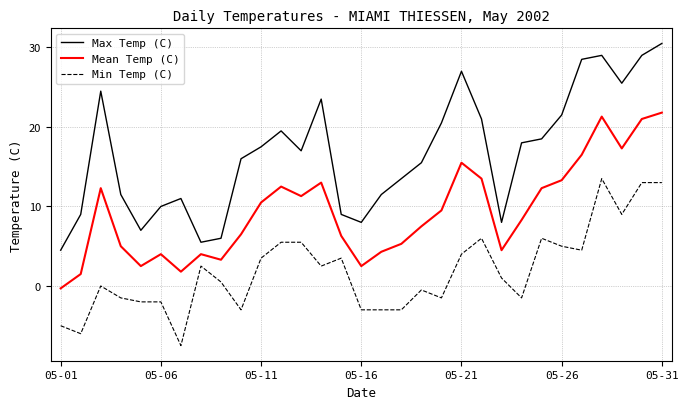

Which series has the widest spread of values?

Max Temp (C)